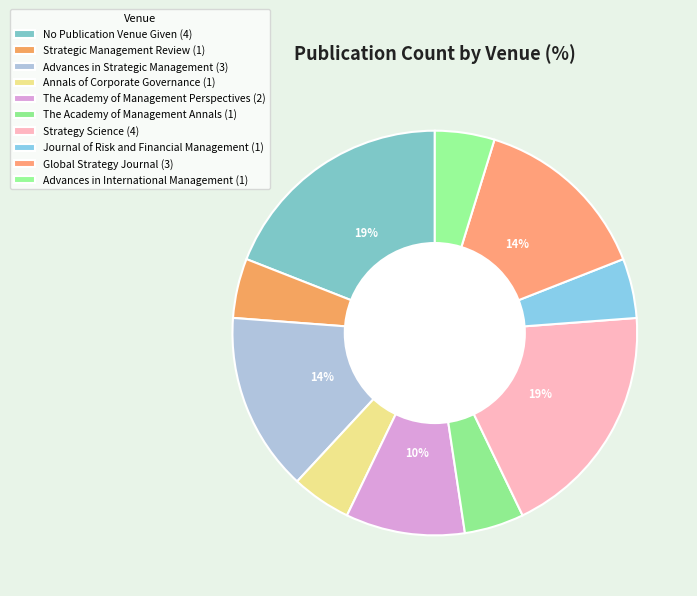

Does any single category account for the majority?

No